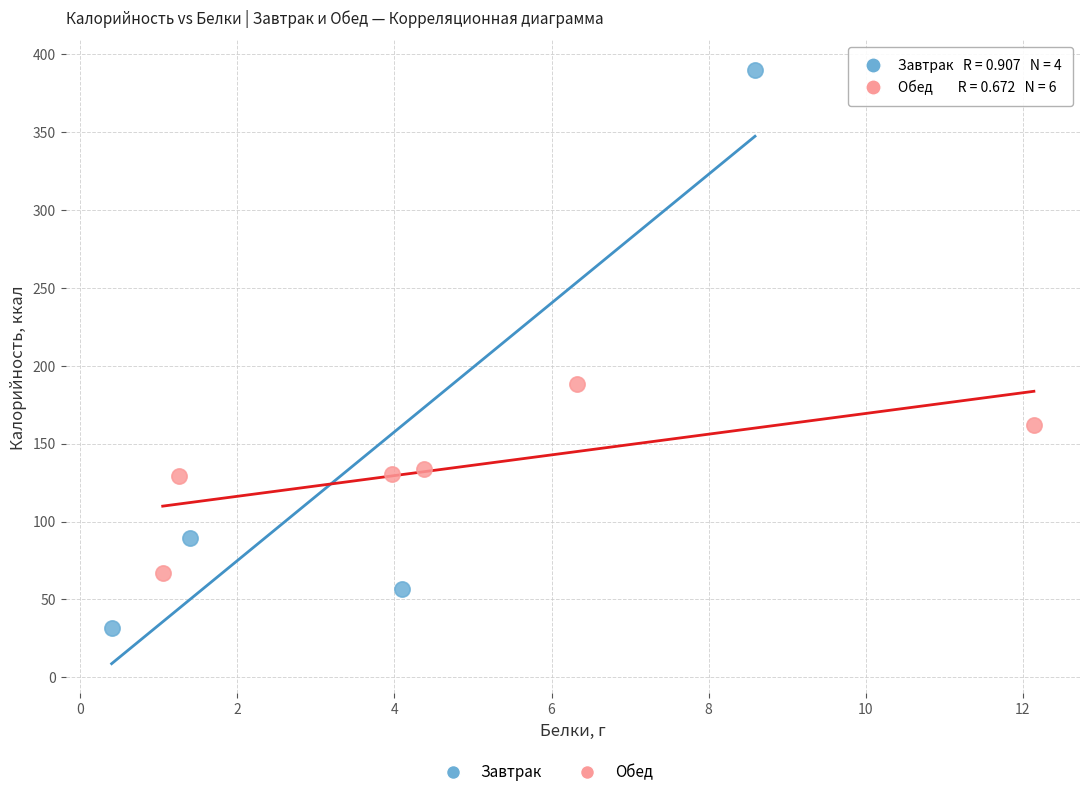

Which series contains the lowest Y value?

Завтрак